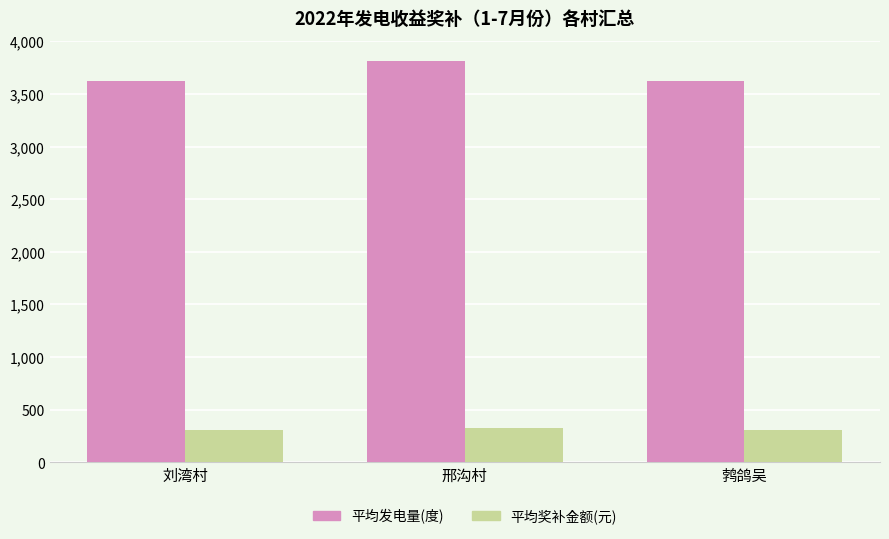

What is the average value of the 平均发电量(度) series?

3688.2